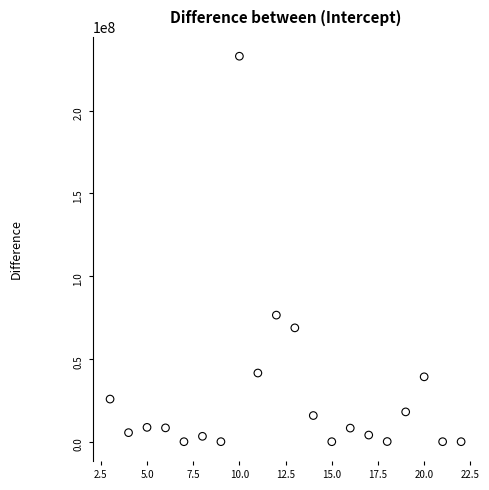

What Y value in the scatter plot is closest to 116409438?

76451357